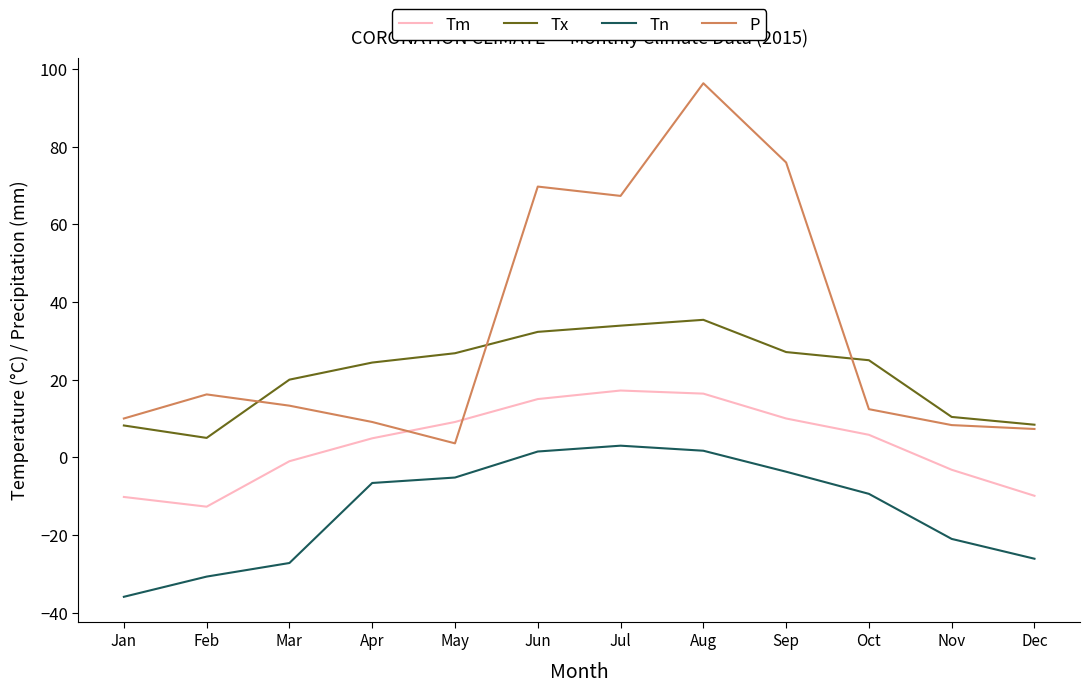

What is the sum of the Tx values at Sep and May?

53.9